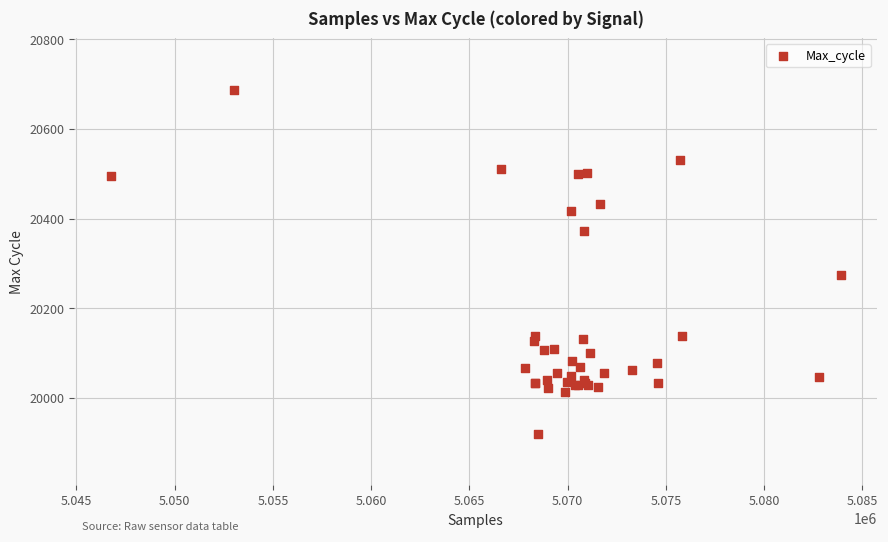

What Y value in the scatter plot is closest to 20304?

20274